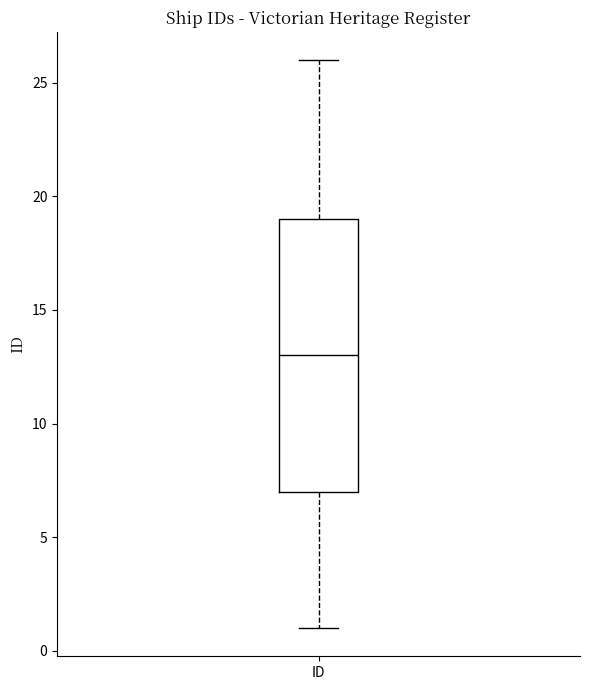

Read this box plot against the y-axis: the position of the median line, the range covered by the box, and the ends of both whiskers. The values are not printed on the chart, so give them approximately, as read against the axis.

median 13, box 7 to 19, whiskers 1 to 26